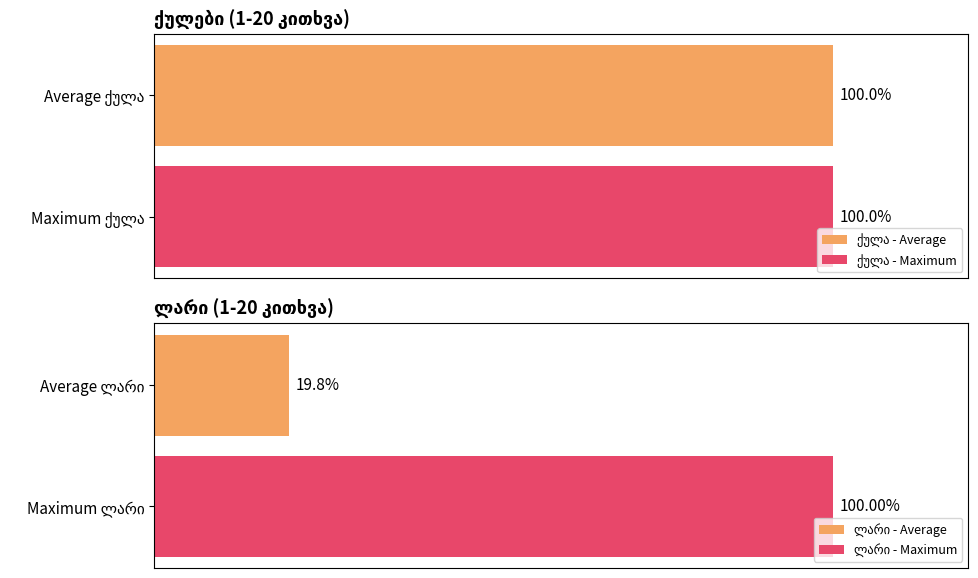

Which series has the widest spread of values?

ლარი